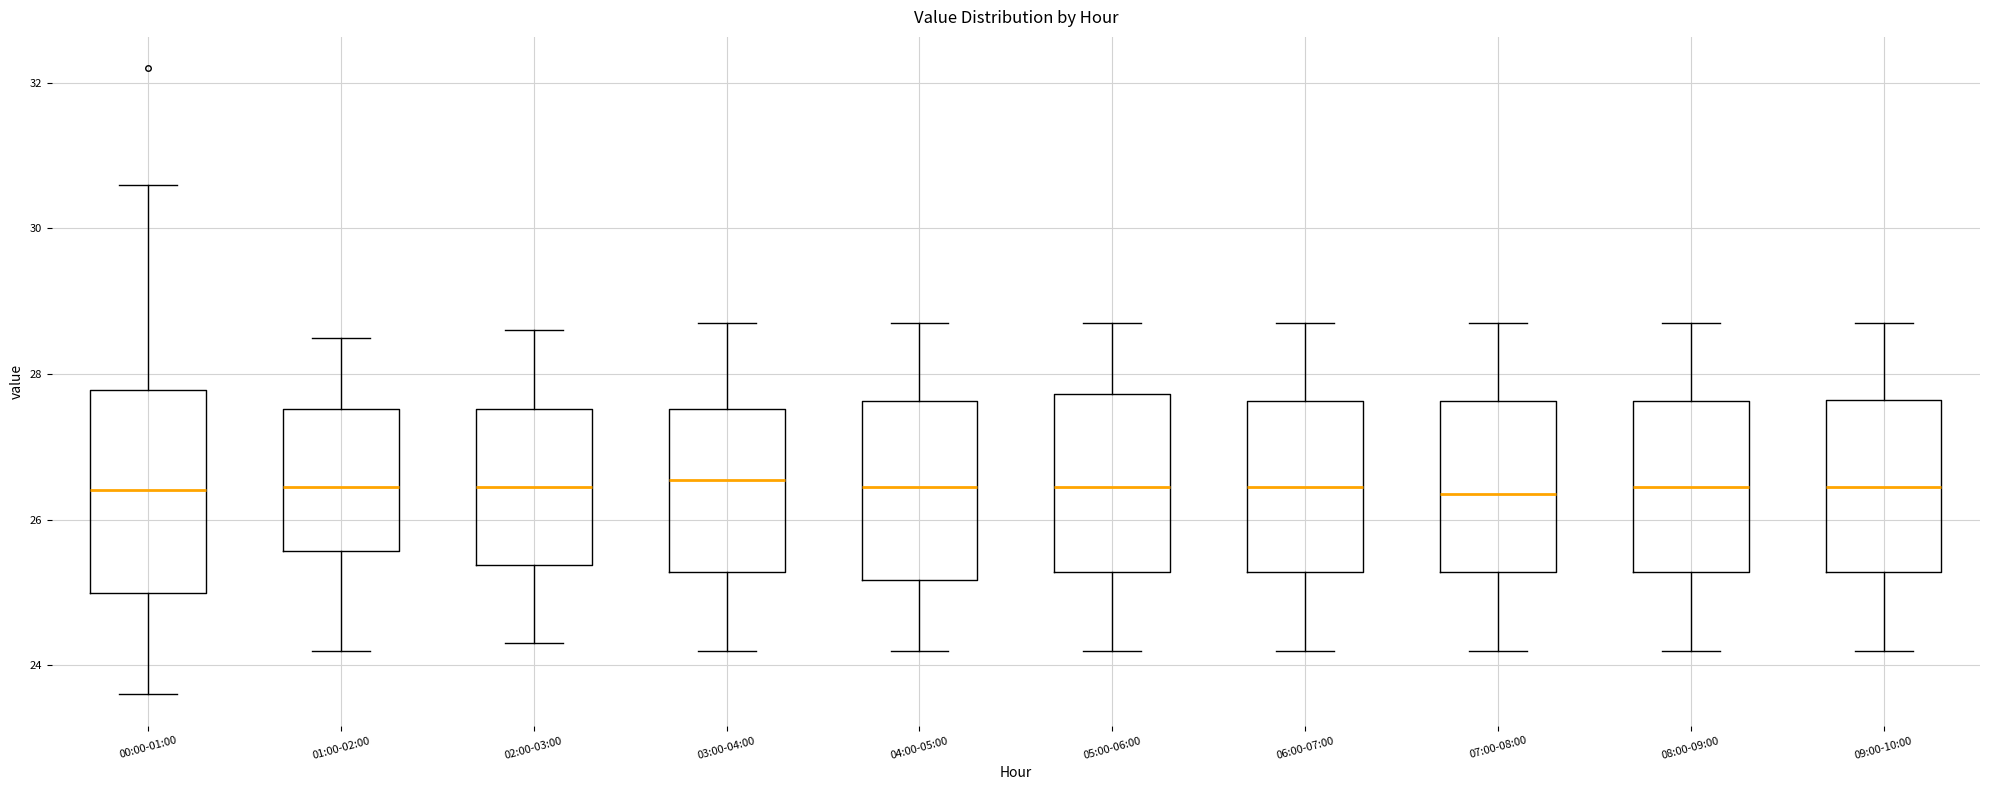

Reading left to right, transcribe this box plot: for each box, give where its median line is, the range the box spans, and where its two whiskers end, as read against the y-axis. The values are not printed on the chart, so give them approximately, as read against the axis.

00:00-01:00: median 26.4, box 25.0 to 27.8, whiskers 23.6 to 30.6
01:00-02:00: median 26.4, box 25.6 to 27.6, whiskers 24.2 to 28.6
02:00-03:00: median 26.4, box 25.4 to 27.6, whiskers 24.4 to 28.6
03:00-04:00: median 26.6, box 25.2 to 27.6, whiskers 24.2 to 28.8
04:00-05:00: median 26.4, box 25.2 to 27.6, whiskers 24.2 to 28.8
05:00-06:00: median 26.4, box 25.2 to 27.8, whiskers 24.2 to 28.8
06:00-07:00: median 26.4, box 25.2 to 27.6, whiskers 24.2 to 28.8
07:00-08:00: median 26.4, box 25.2 to 27.6, whiskers 24.2 to 28.8
08:00-09:00: median 26.4, box 25.2 to 27.6, whiskers 24.2 to 28.8
09:00-10:00: median 26.4, box 25.2 to 27.6, whiskers 24.2 to 28.8